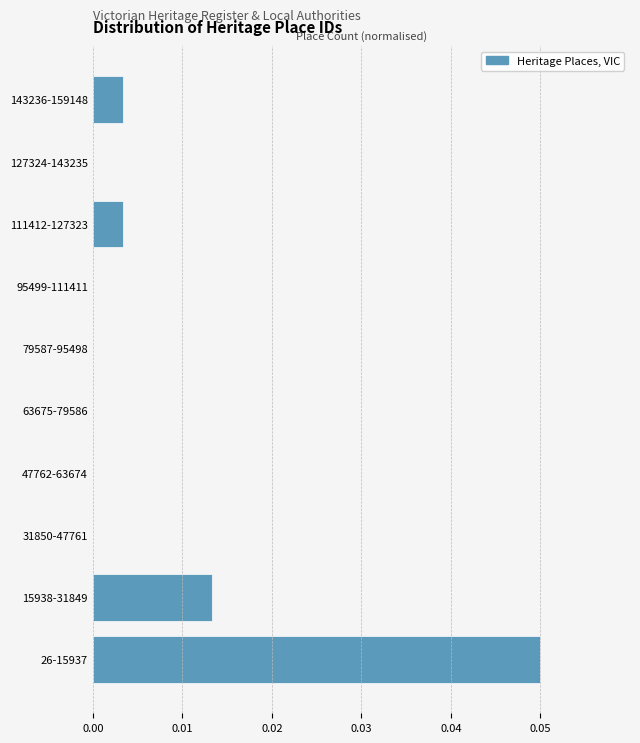

Is it true that the value at 15938-31849 is 0.0?

True